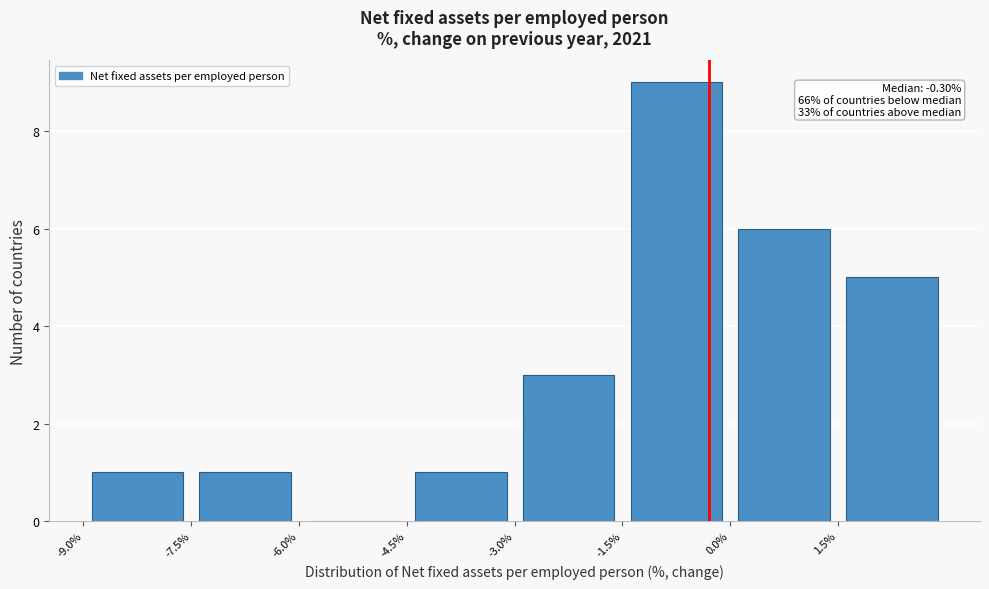

Over which range of the x-axis is the bar tallest?

-1.5 to 0.0